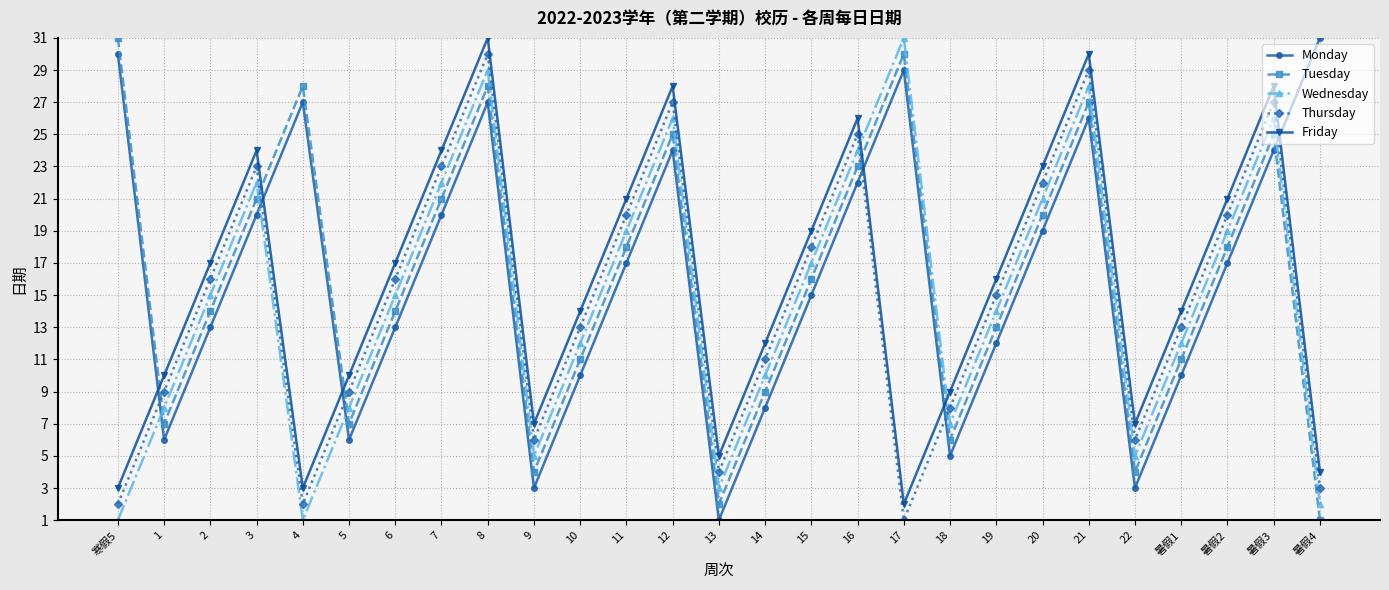

Reading right to left, what are all the values shown in this chart?

Monday: 31	24	17	10	3	26	19	12	5	29	22	15	8	1	24	17	10	3	27	20	13	6	27	20	13	6	30
Tuesday: 1	25	18	11	4	27	20	13	6	30	23	16	9	2	25	18	11	4	28	21	14	7	28	21	14	7	31
Wednesday: 2	26	19	12	5	28	21	14	7	31	24	17	10	3	26	19	12	5	29	22	15	8	1	22	15	8	1
Thursday: 3	27	20	13	6	29	22	15	8	1	25	18	11	4	27	20	13	6	30	23	16	9	2	23	16	9	2
Friday: 4	28	21	14	7	30	23	16	9	2	26	19	12	5	28	21	14	7	31	24	17	10	3	24	17	10	3